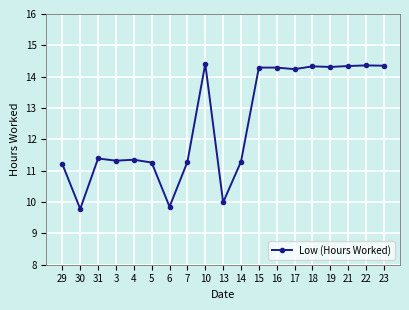

Count the number of data series in this chart.

1